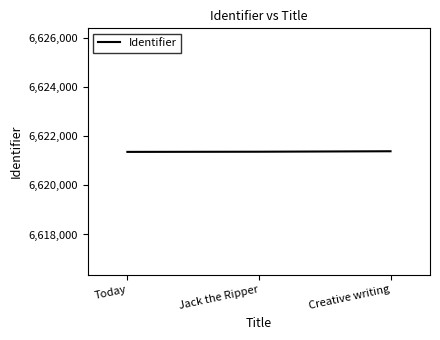

What is the smallest value displayed?

6621360